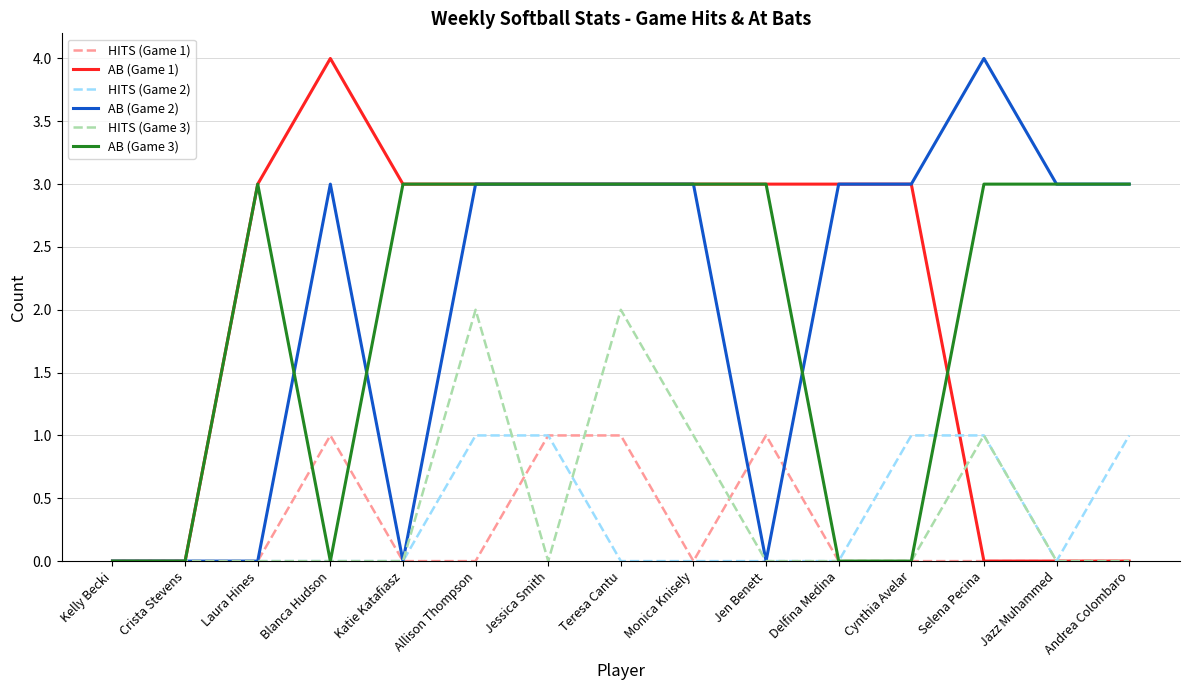

Is the value of AB (Game 1) at Andrea Colombaro greater than the value of AB (Game 2) at Blanca Hudson?

No